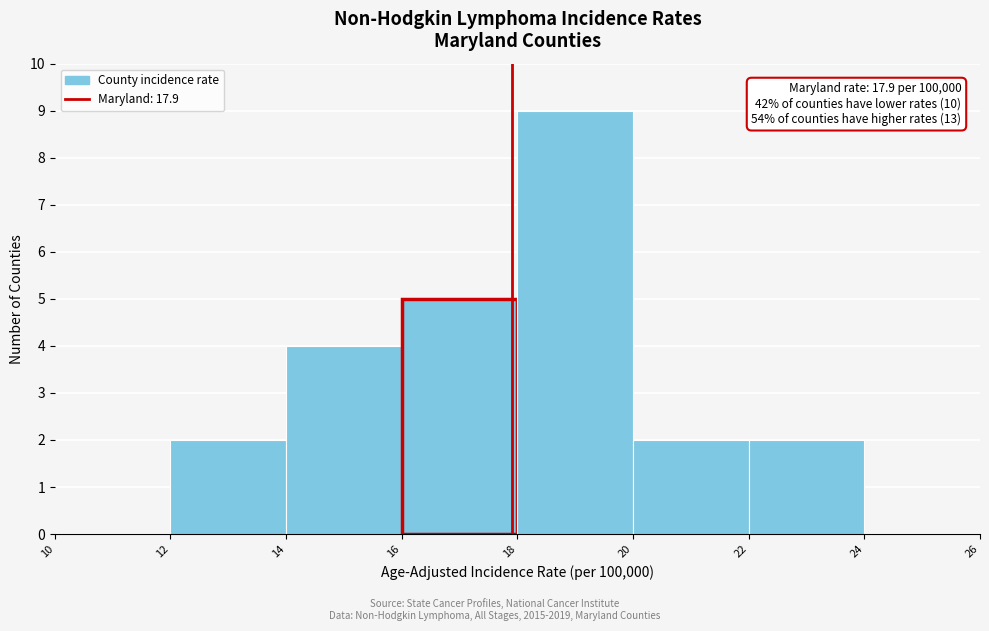

Which range on the x-axis has the tallest bar?

18 to 20